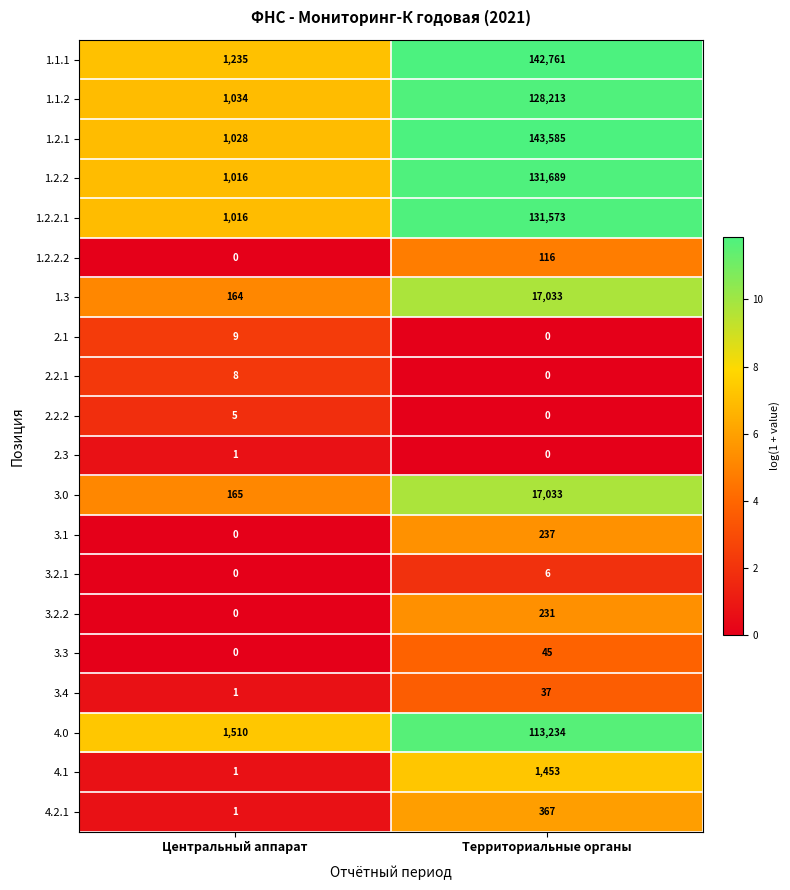

Which label corresponds to the largest value in the chart?

Территориальные органы